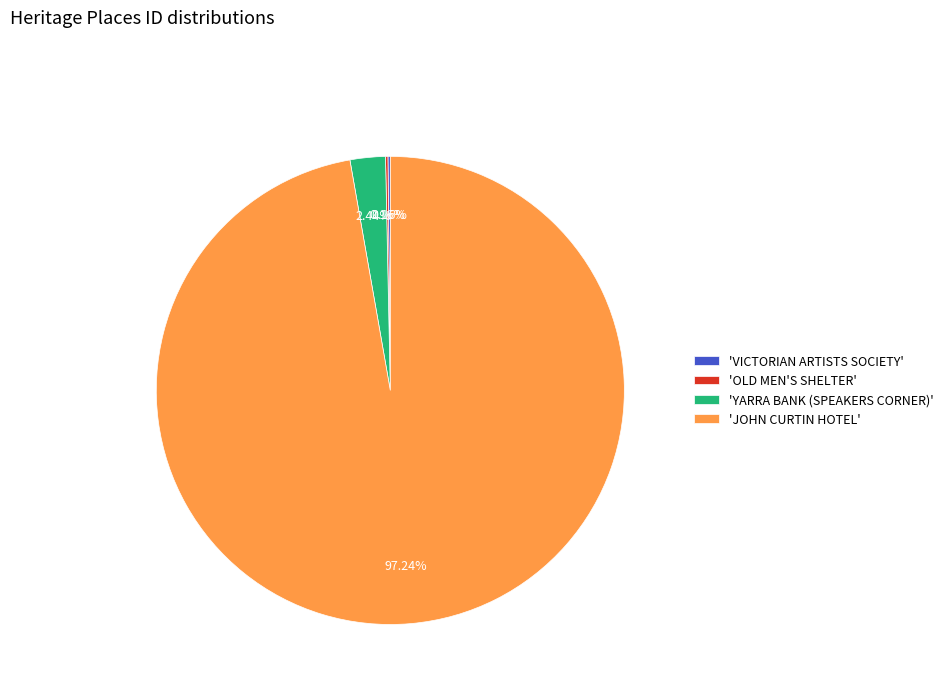

Which slice is the largest?

'JOHN CURTIN HOTEL'